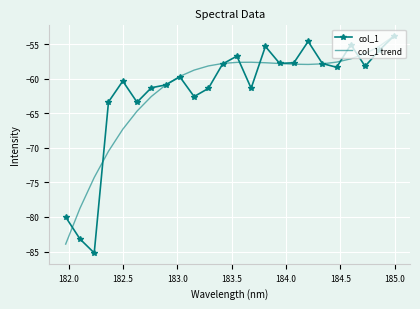

What is the minimum value shown in the chart?

-85.2